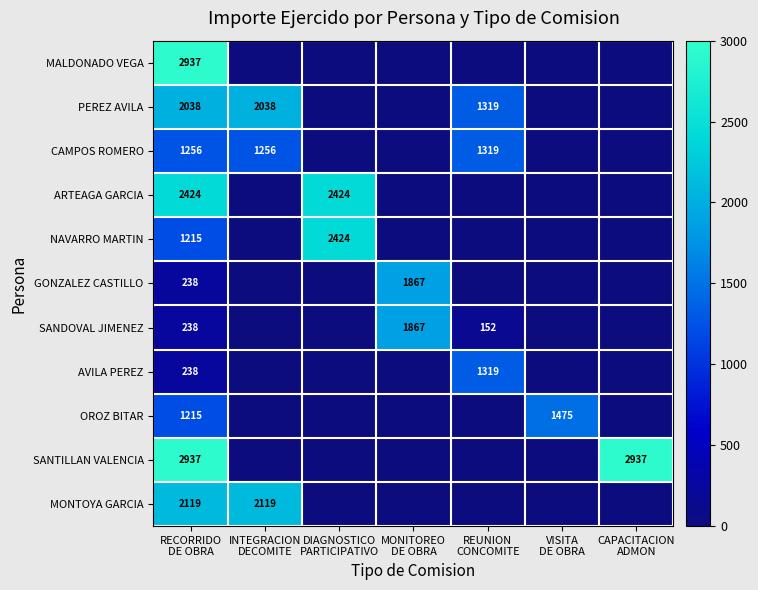

At which category is the sum across all series the highest?

RECORRIDO
DE OBRA